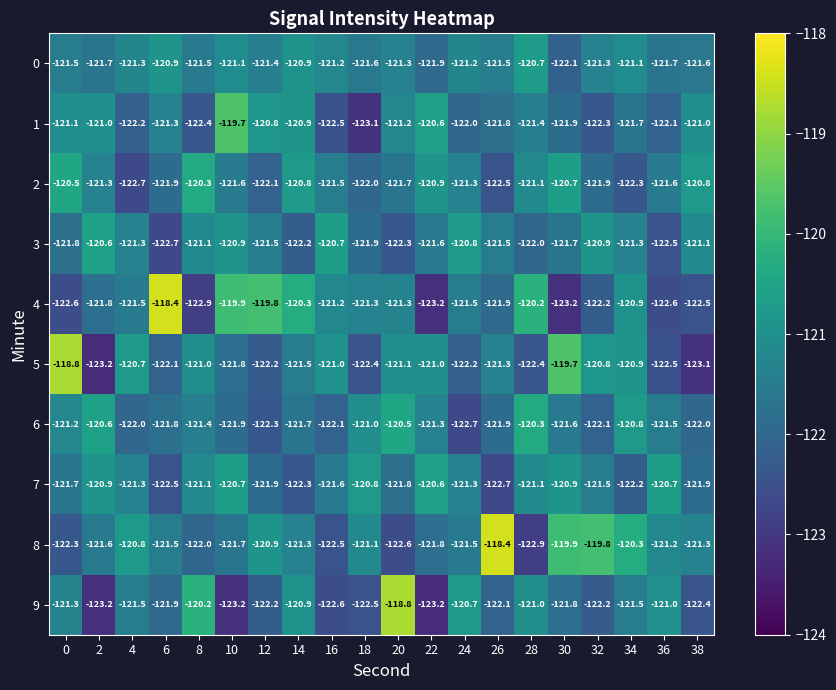

Rank the series at 38 from lowest to highest value.

5, 4, 9, 6, 7, 0, 8, 3, 1, 2